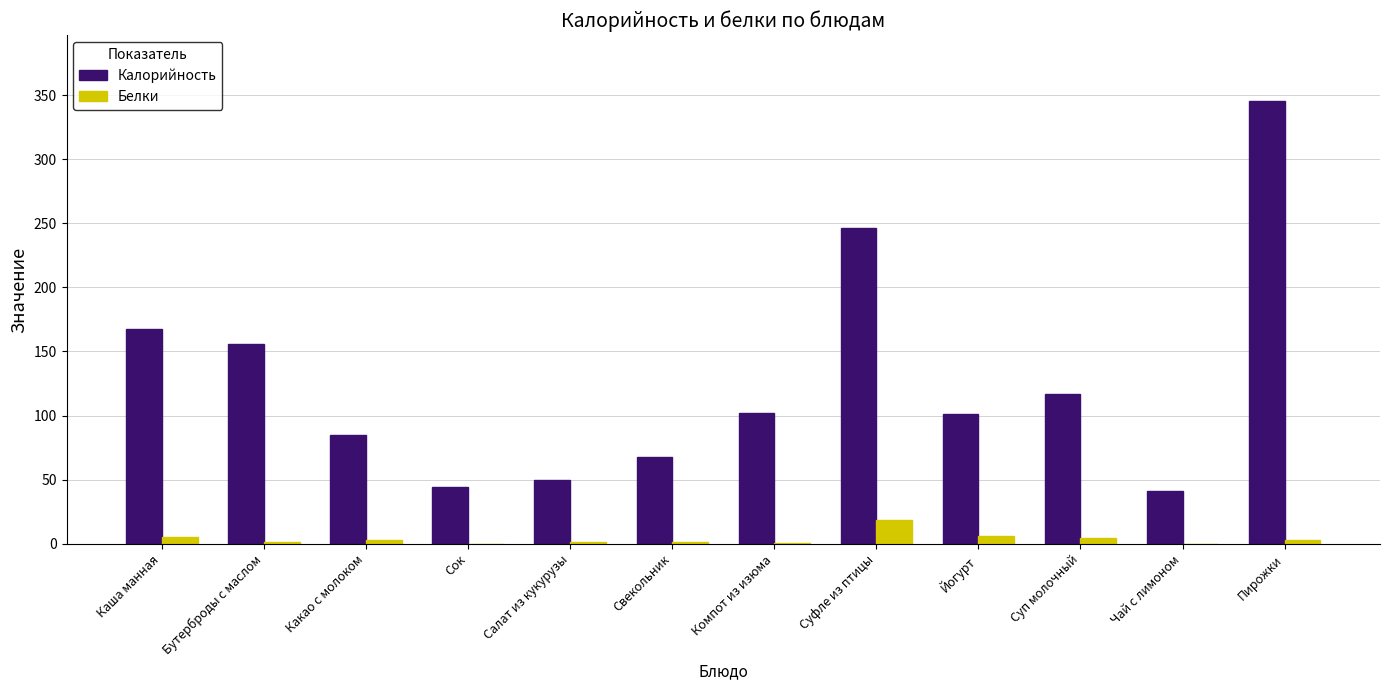

At which label does Белки reach its peak?

Суфле из птицы